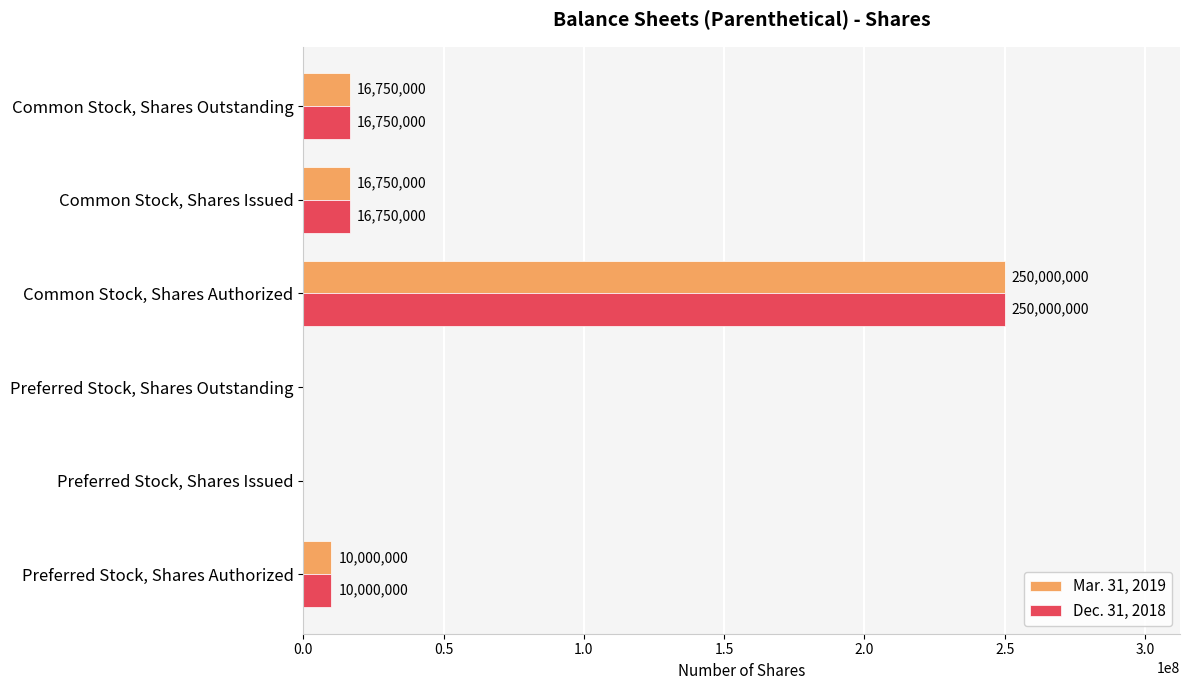

Count the number of data series in this chart.

2